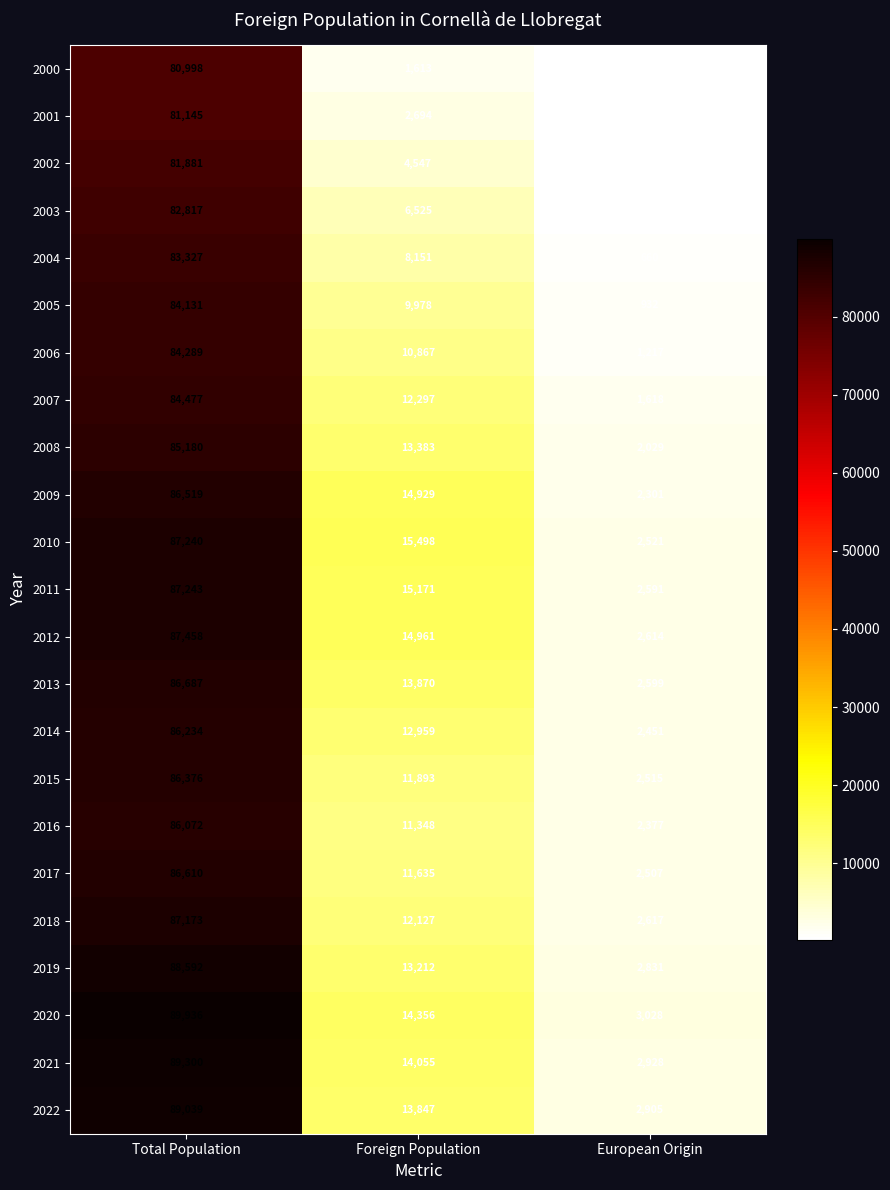

What is the difference between the highest and lowest values at European Origin?

2829